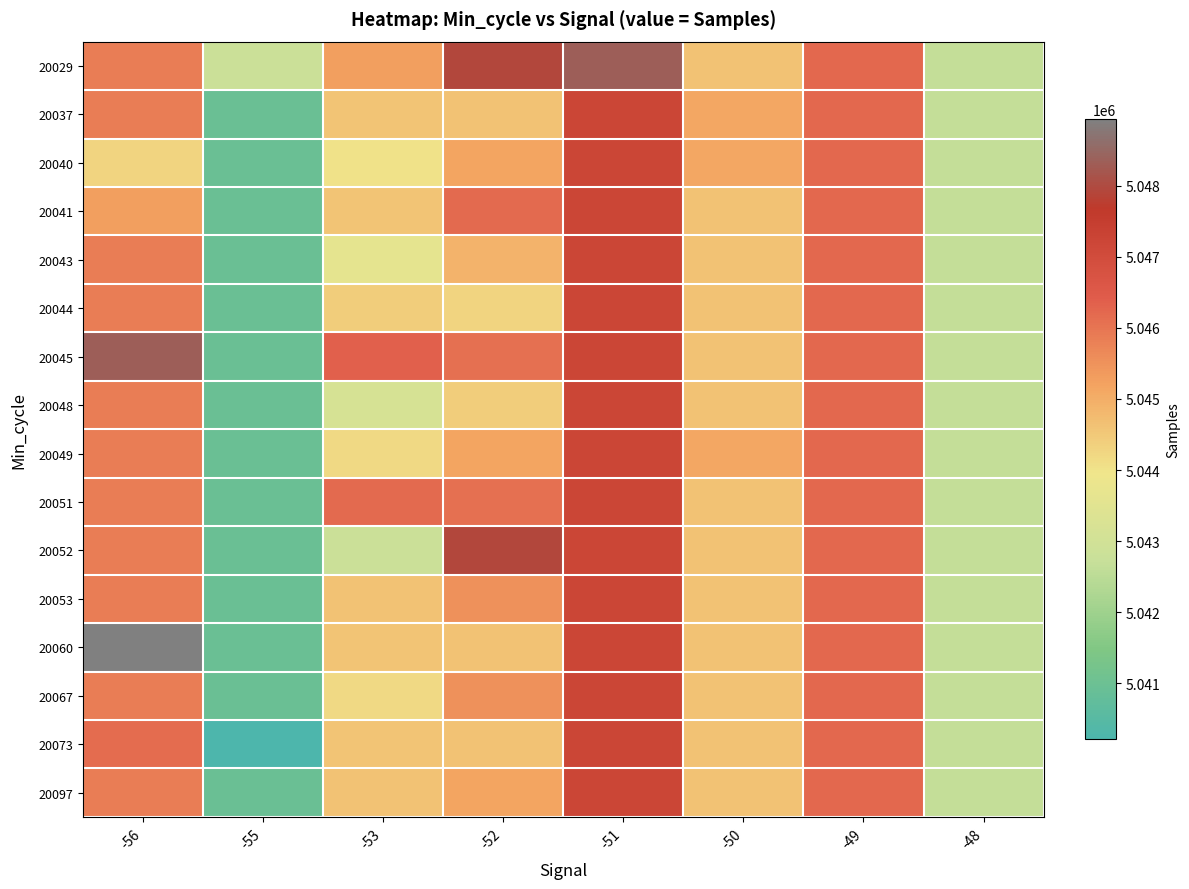

Reading left to right, extract all data points from this chart.

20029: -56=5045849	-55=5042808	-53=5045282	-52=5047910	-51=5048321	-50=5044639	-49=5046212	-48=5042667
20037: -56=5045849	-55=5040936	-53=5044575	-52=5044612	-51=5047219	-50=5045122	-49=5046212	-48=5042667
20040: -56=5044274	-55=5040936	-53=5044002	-52=5045159	-51=5047219	-50=5045122	-49=5046212	-48=5042667
20041: -56=5045282	-55=5040936	-53=5044575	-52=5046183	-51=5047219	-50=5044639	-49=5046212	-48=5042667
20043: -56=5045849	-55=5040936	-53=5043633	-52=5044895	-51=5047219	-50=5044639	-49=5046212	-48=5042667
20044: -56=5045849	-55=5040936	-53=5044427	-52=5044274	-51=5047219	-50=5044639	-49=5046212	-48=5042667
20045: -56=5048321	-55=5040936	-53=5046359	-52=5046092	-51=5047219	-50=5044639	-49=5046212	-48=5042667
20048: -56=5045849	-55=5040936	-53=5043177	-52=5044427	-51=5047219	-50=5044639	-49=5046212	-48=5042667
20049: -56=5045849	-55=5040936	-53=5044185	-52=5045154	-51=5047219	-50=5045122	-49=5046212	-48=5042667
20051: -56=5045849	-55=5040936	-53=5046183	-52=5046092	-51=5047219	-50=5044639	-49=5046212	-48=5042667
20052: -56=5045849	-55=5040936	-53=5042808	-52=5047910	-51=5047219	-50=5044639	-49=5046212	-48=5042667
20053: -56=5045849	-55=5040936	-53=5044639	-52=5045504	-51=5047219	-50=5044639	-49=5046212	-48=5042667
20060: -56=5048931	-55=5040936	-53=5044575	-52=5044612	-51=5047219	-50=5044639	-49=5046212	-48=5042667
20067: -56=5045849	-55=5040936	-53=5044185	-52=5045504	-51=5047219	-50=5044639	-49=5046212	-48=5042667
20073: -56=5046169	-55=5040216	-53=5044575	-52=5044612	-51=5047219	-50=5044639	-49=5046212	-48=5042667
20097: -56=5045849	-55=5040936	-53=5044612	-52=5045154	-51=5047219	-50=5044639	-49=5046212	-48=5042667